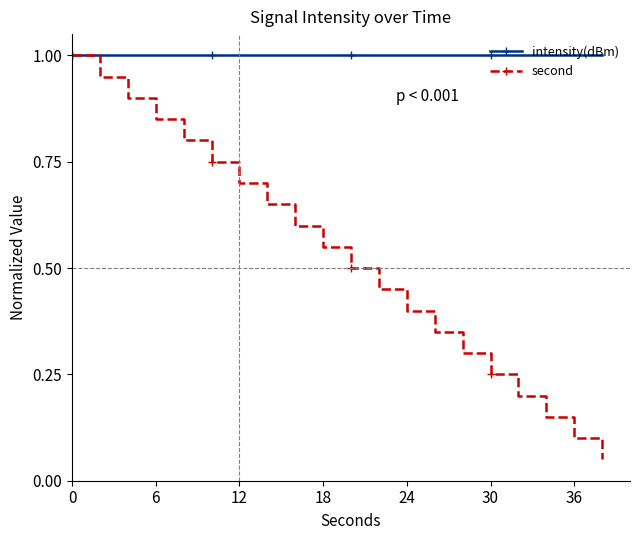

How many categories are shown in the chart?

20